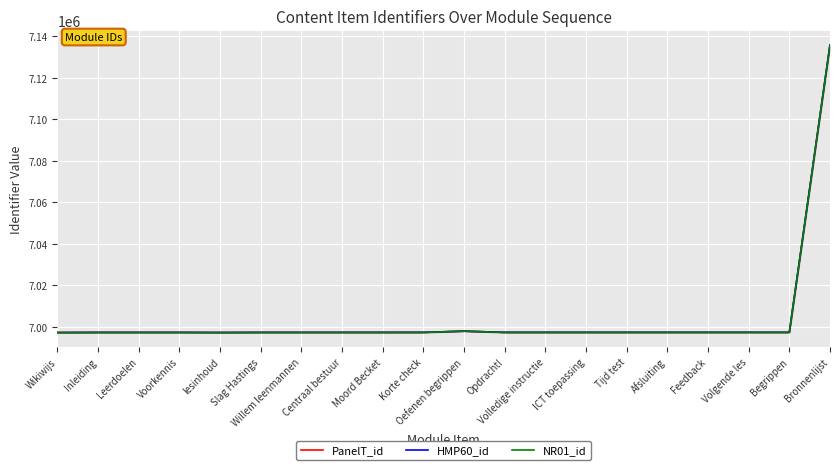

At which category does the chart reach its minimum across all series?

Wikiwijs